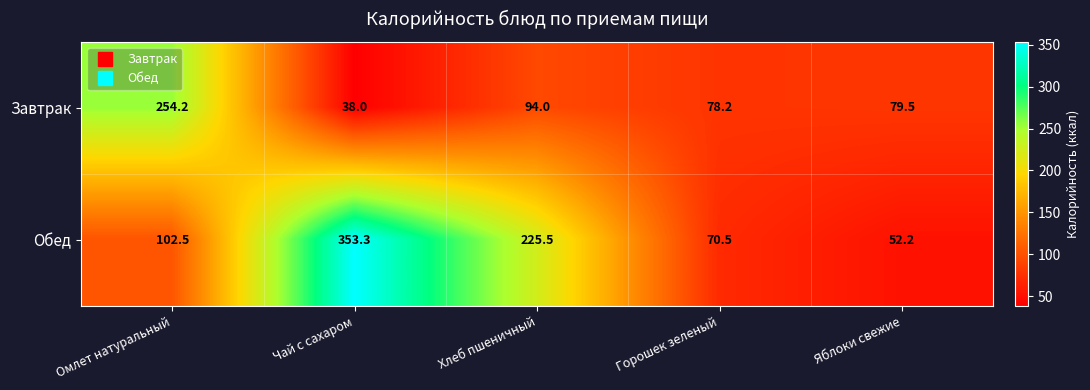

List the series in order of their overall mean, highest first.

Обед, Завтрак